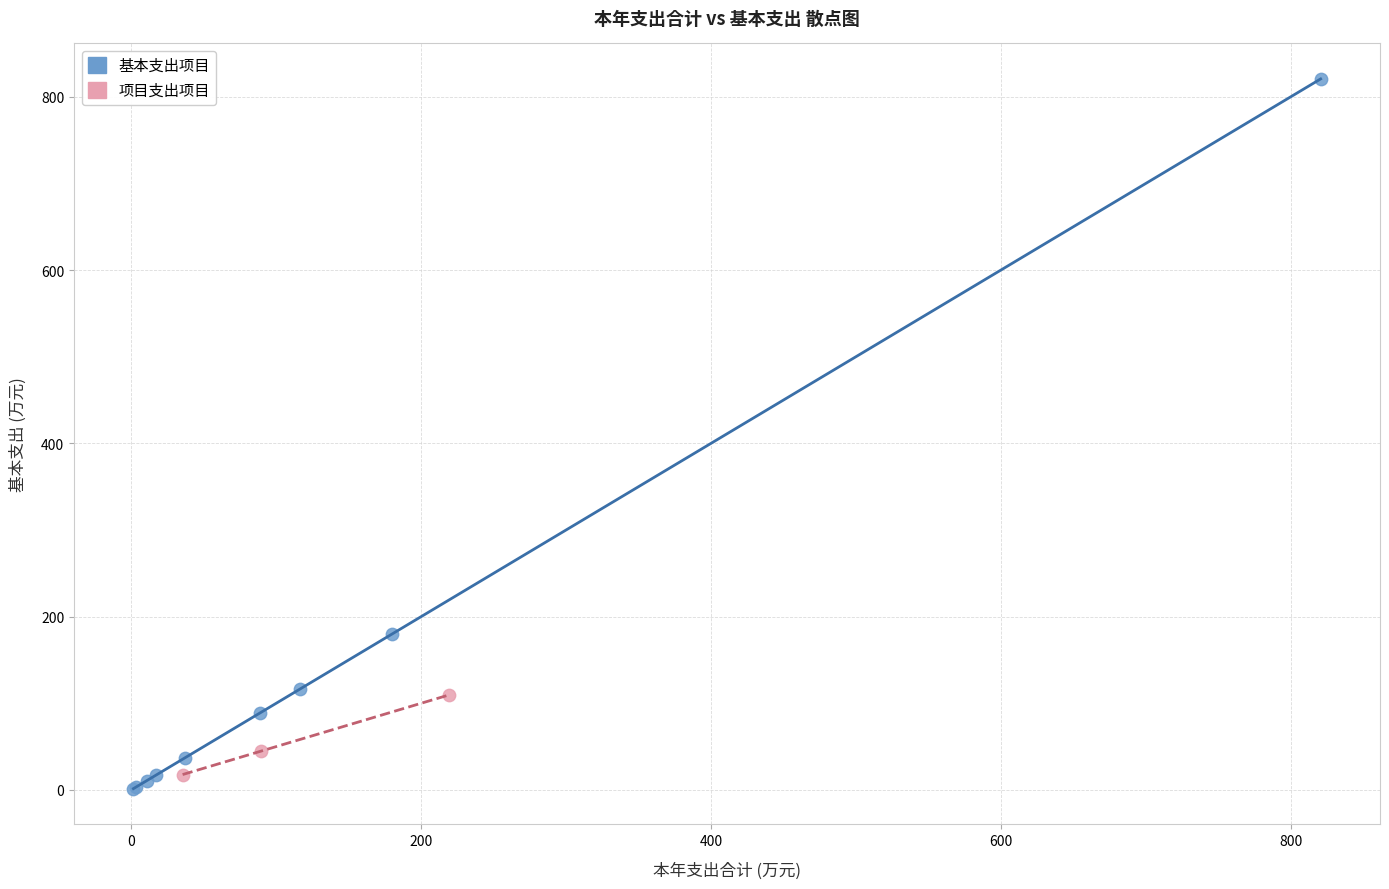

Which series contains the highest Y value?

基本支出项目